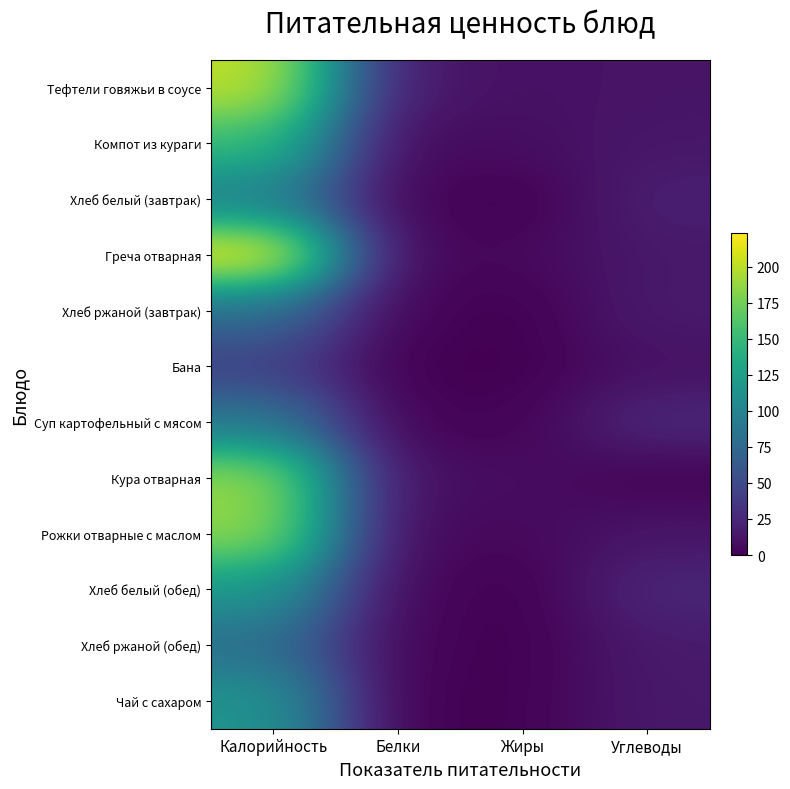

Reading left to right, extract all data points from this chart.

Тефтели говяжьи в соусе: Калорийность=202	Белки=15	Жиры=10	Углеводы=12
Компот из кураги: Калорийность=151	Белки=5	Жиры=8	Углеводы=14
Хлеб белый (завтрак): Калорийность=95	Белки=3	Жиры=0	Углеводы=19
Греча отварная: Калорийность=223	Белки=3	Жиры=5	Углеводы=15
Хлеб ржаной (завтрак): Калорийность=80	Белки=3	Жиры=0	Углеводы=16
Бана: Калорийность=42	Белки=0	Жиры=0	Углеводы=10
Суп картофельный с мясом: Калорийность=90	Белки=2	Жиры=2	Углеводы=25
Кура отварная: Калорийность=188	Белки=8	Жиры=8	Углеводы=1
Рожки отварные с маслом: Калорийность=187	Белки=5	Жиры=5	Углеводы=13
Хлеб белый (обед): Калорийность=119	Белки=4	Жиры=0	Углеводы=24
Хлеб ржаной (обед): Калорийность=80	Белки=3	Жиры=0	Углеводы=16
Чай с сахаром: Калорийность=116	Белки=0	Жиры=1	Углеводы=15